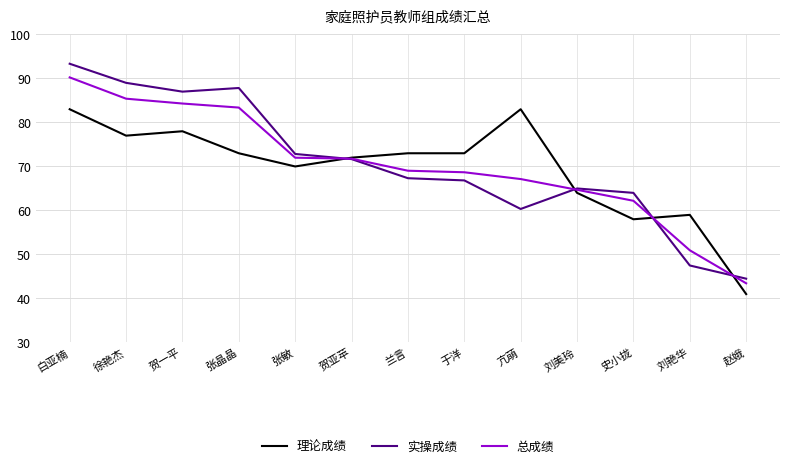

At which category does 实操成绩 reach its first local valley?

贺一平